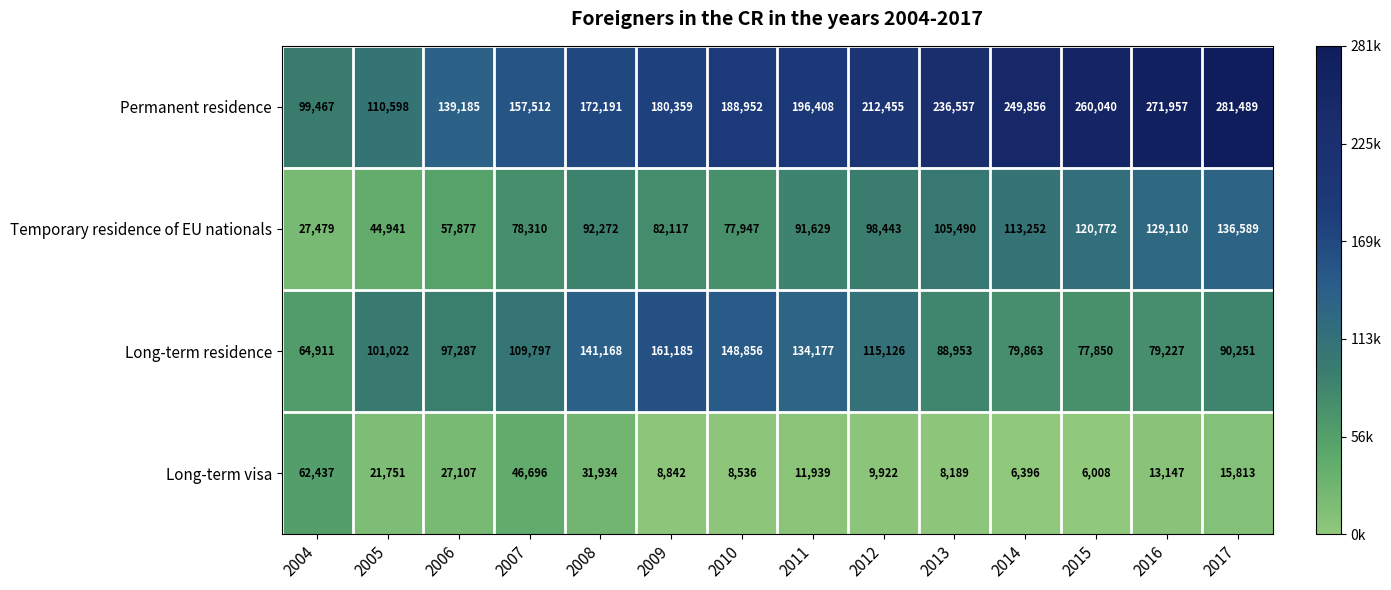

What is the sum of all Long-term visa values?

278717